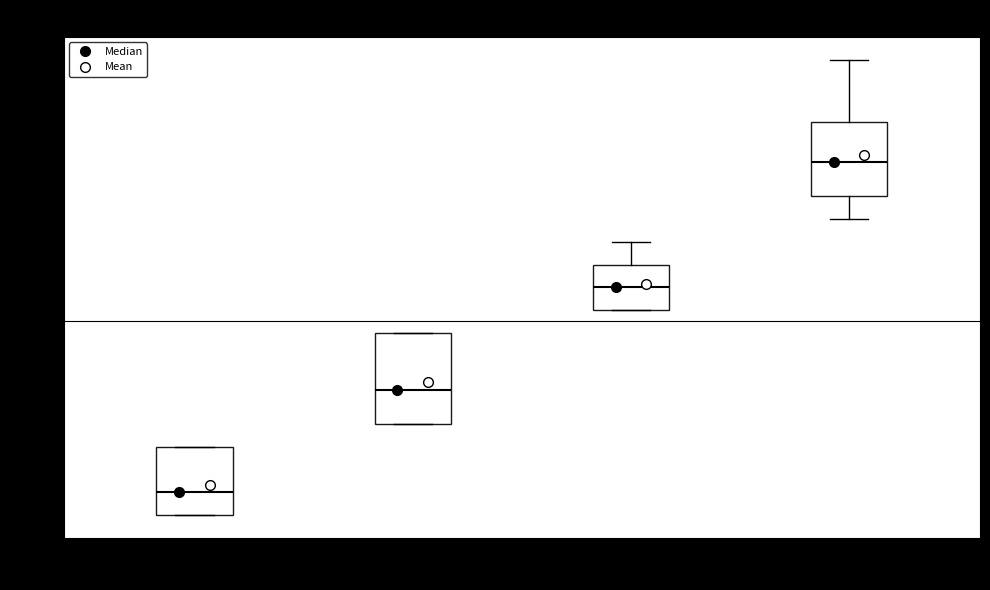

Which box's median line is the lowest?

00:00-05:59